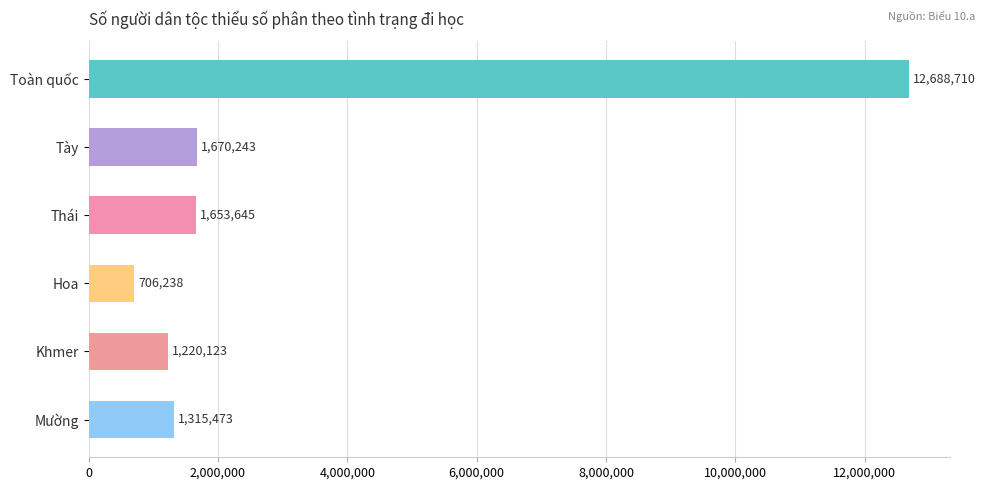

What is the difference between the maximum and minimum values?

11982472